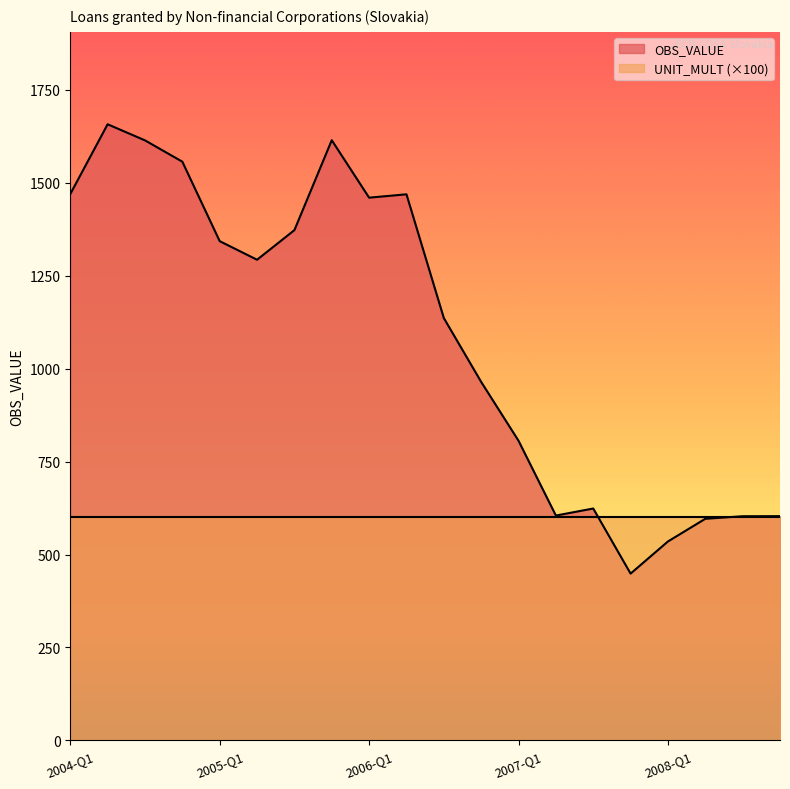

Reading left to right, list all the values displayed in this chart.

1469.4	1657.0	1613.8	1556.4	1342.7	1292.7	1372.3	1614.2	1459.7	1468.7	1135.9	964.2	805.9	604.8	623.7	448.6	535.1	596.0	603.0	603.1